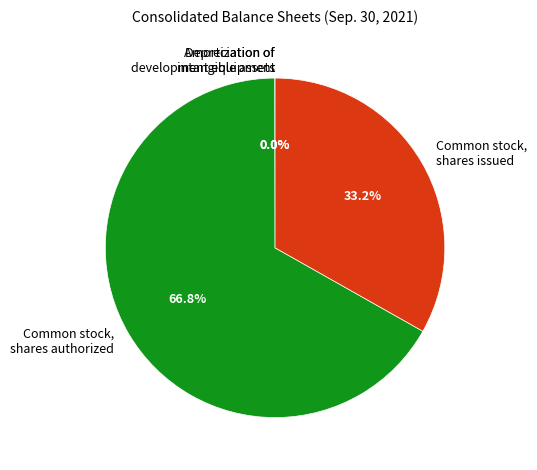

How much of the chart is everything except Common stock, shares issued?

66.8%